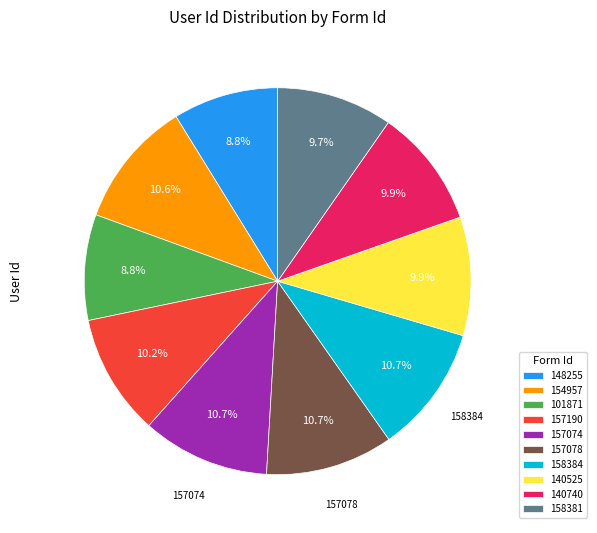

Which has a higher value, 154957 or 148255?

154957